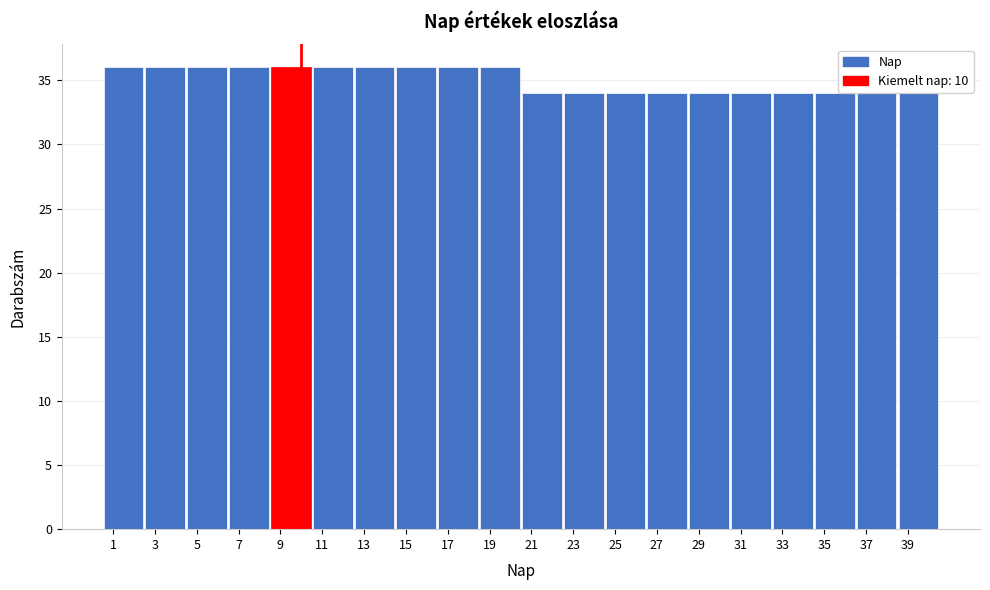

Reading left to right, list every bar in this chart as the range it spans on the x-axis followed by its height. The values are not printed on the chart, so give them approximately, as read against the axis.

0.5 to 2.5: 36
2.5 to 4.5: 36
4.5 to 6.5: 36
6.5 to 8.5: 36
8.5 to 10.5: 36
10.5 to 12.5: 36
12.5 to 14.5: 36
14.5 to 16.5: 36
16.5 to 18.5: 36
18.5 to 20.5: 36
20.5 to 22.5: 34
22.5 to 24.5: 34
24.5 to 26.5: 34
26.5 to 28.5: 34
28.5 to 30.5: 34
30.5 to 32.5: 34
32.5 to 34.5: 34
34.5 to 36.5: 34
36.5 to 38.5: 34
38.5 to 40.5: 34